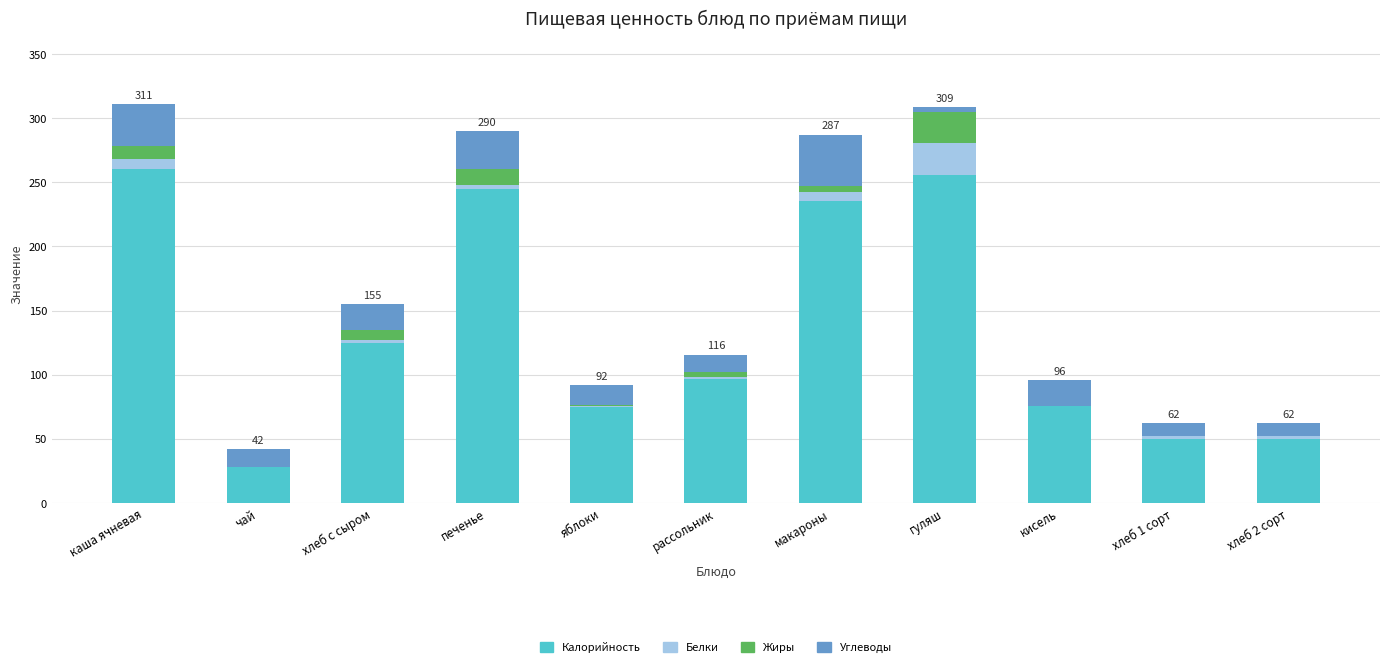

At which label is Калорийность closest to 144?

хлеб с сыром